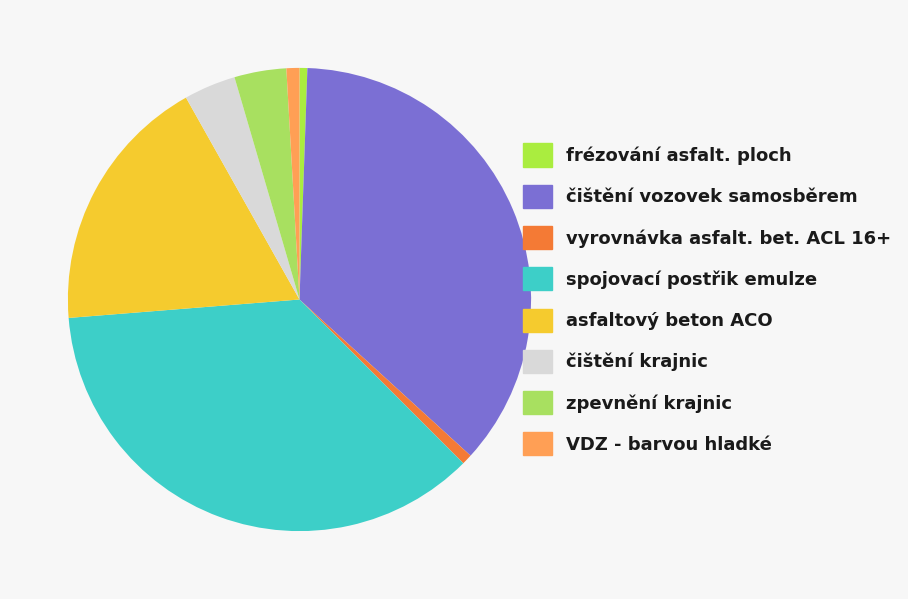

Which category has the smallest portion of the pie?

frézování asfalt. ploch